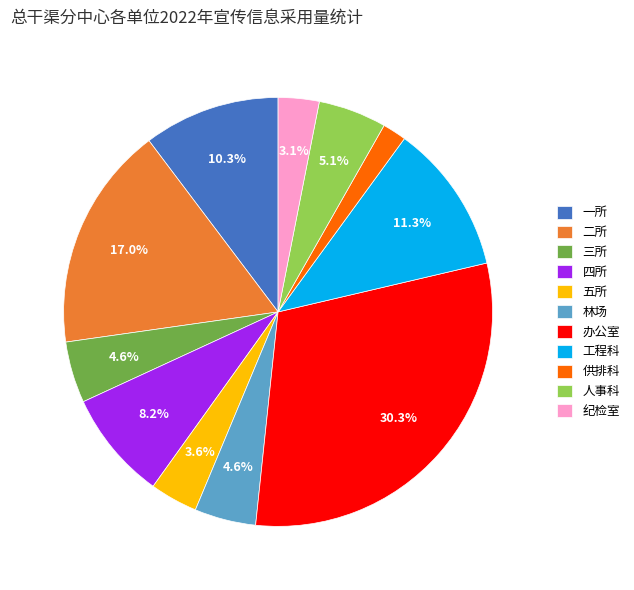

True or false: 林场 accounts for 5% of the total.

True